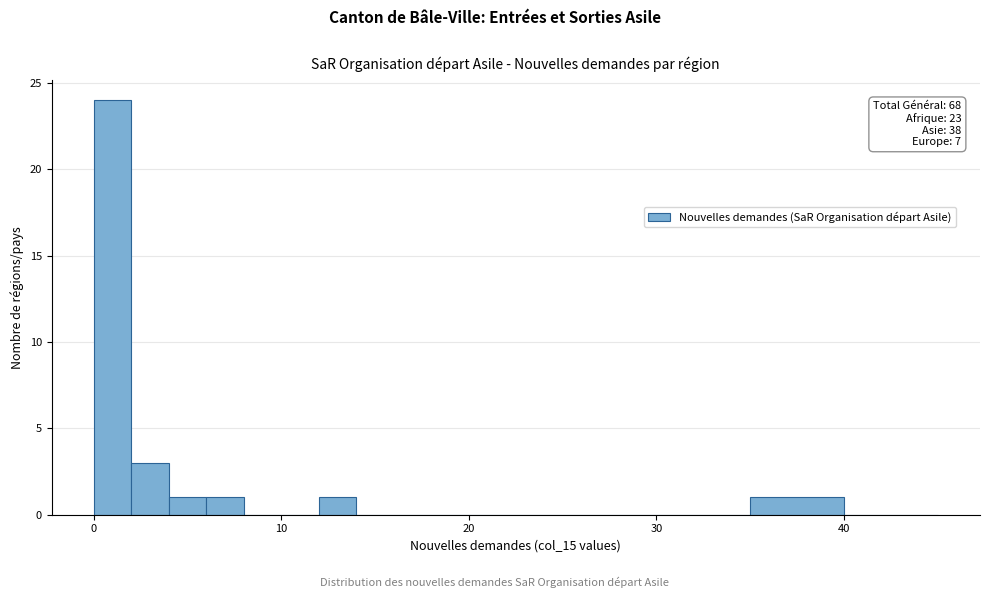

Read against the x-axis, roughly where is the centre of the tallest bar?

1